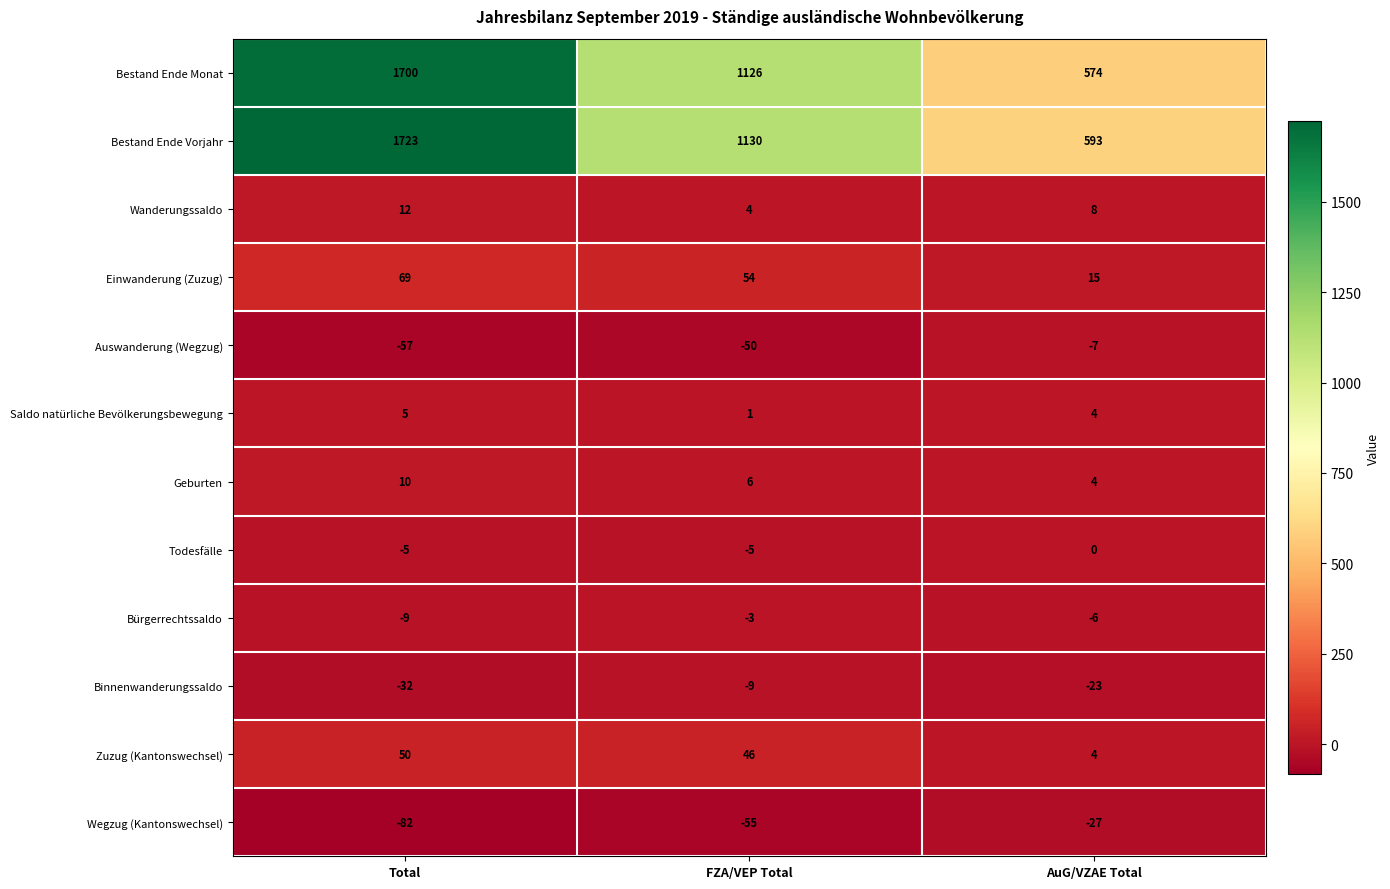

Which series has the largest range (max minus min)?

Bestand Ende Vorjahr